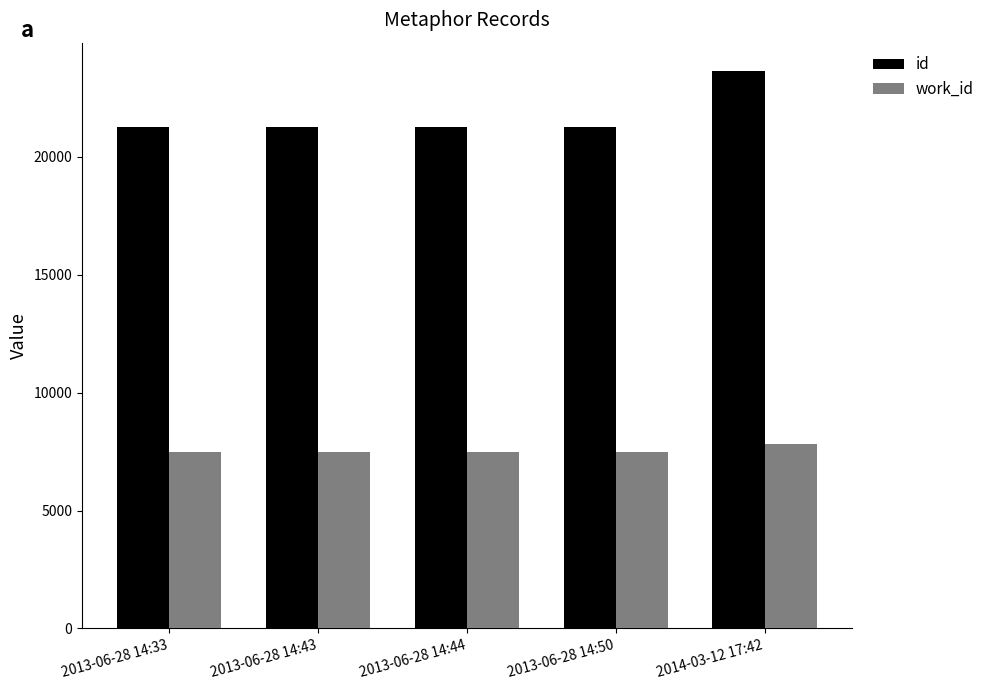

What is the label of the 1st bar from the left?

2013-06-28 14:33